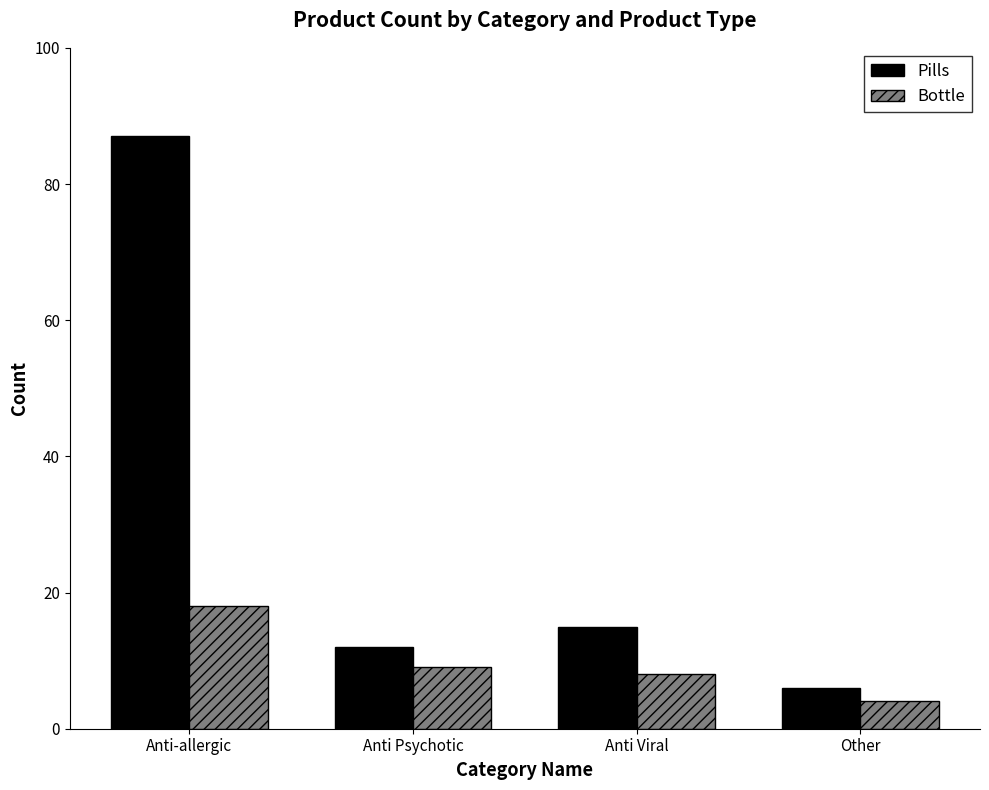

What is the minimum value for Pills?

6